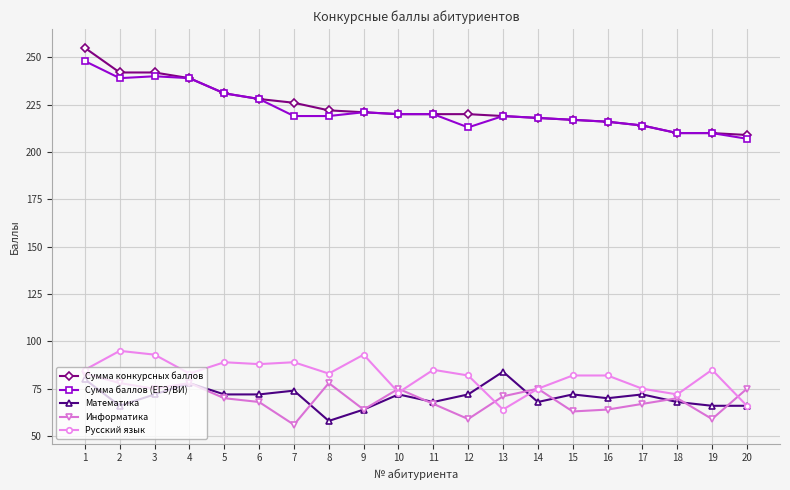

Which category has the lowest value in the Русский язык series?

13